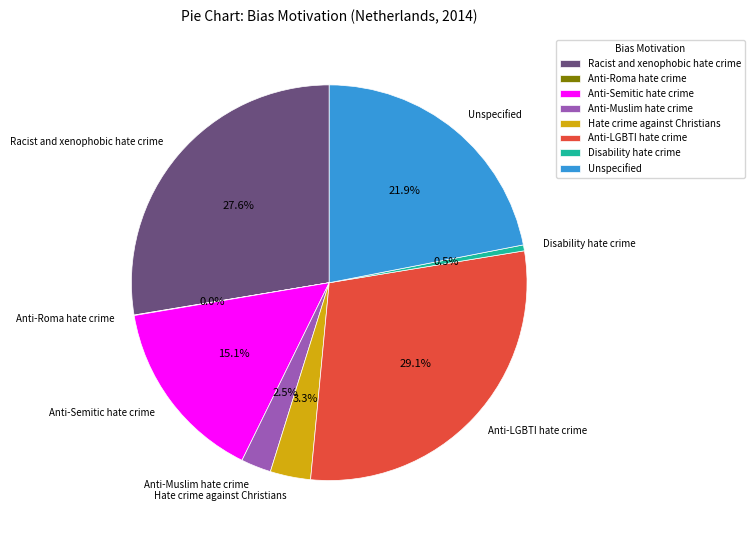

Which slice is the largest?

Anti-LGBTI hate crime